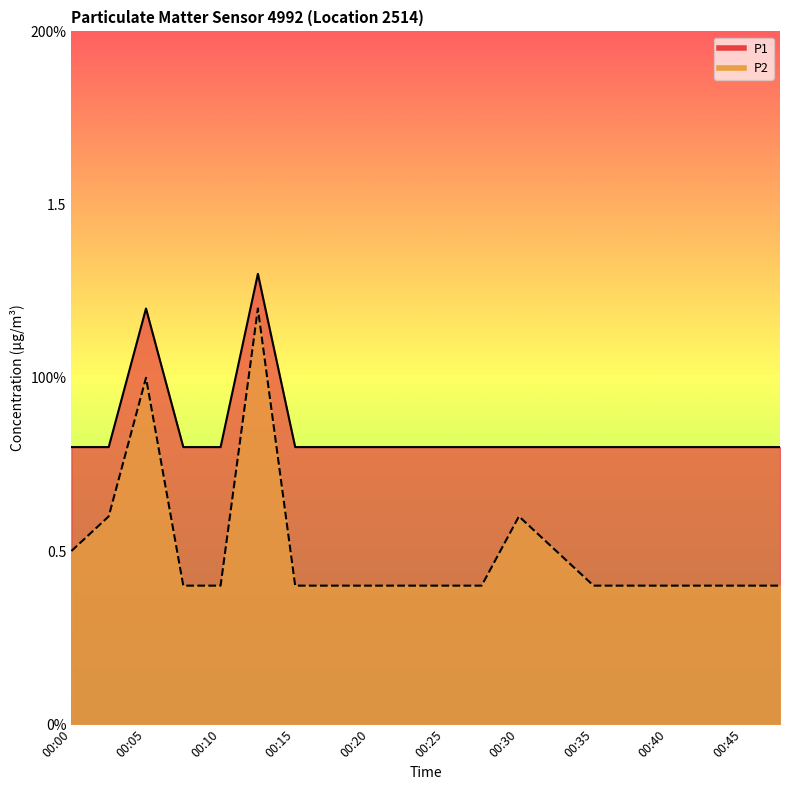

What is the sum of all P2 values?

10.0